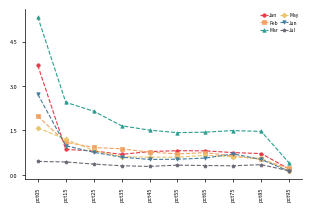

At how many categories does at least one series exceed 4?

1